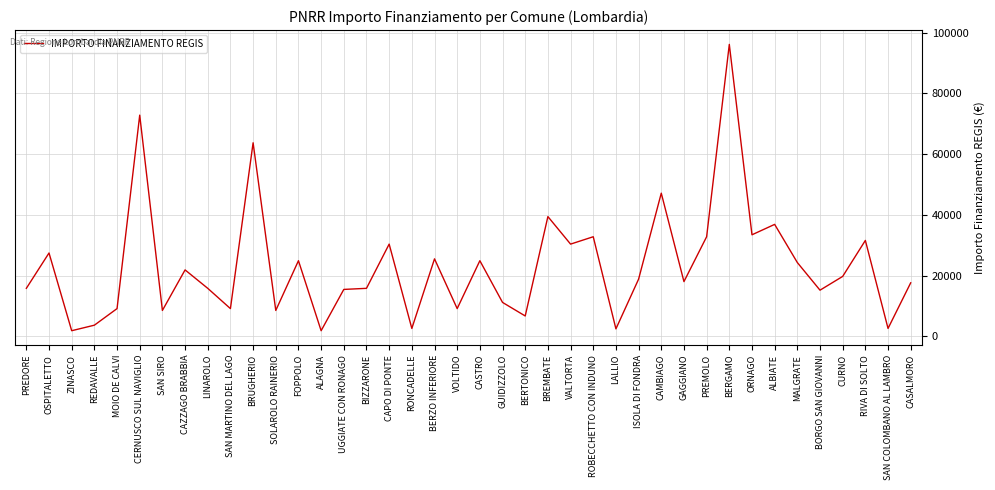

What is the maximum value shown in the chart?

96145